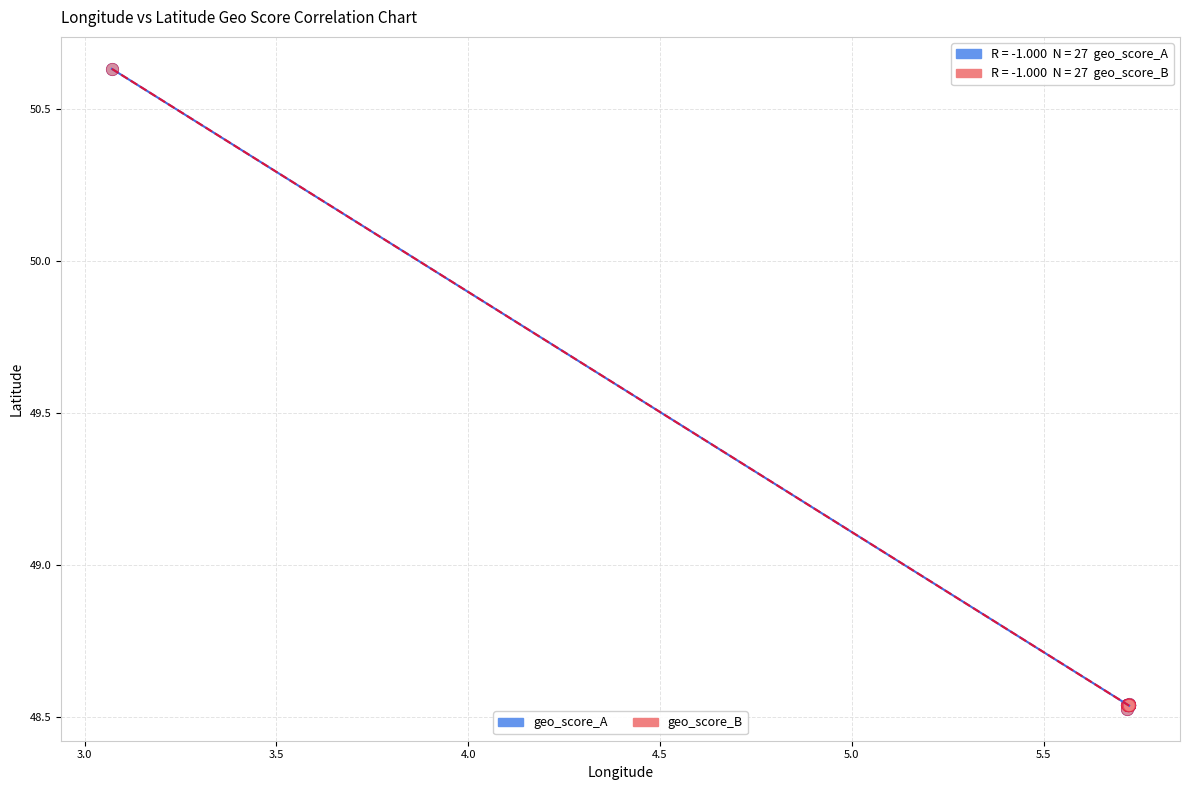

What are all the series names shown in the legend?

geo_score_A, geo_score_B